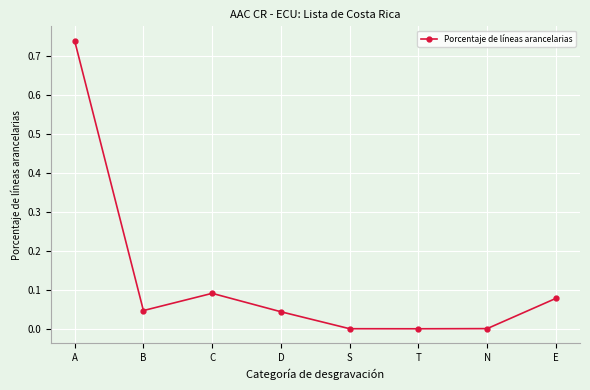

The chart shows a value of 0.1 at D. True or false?

False